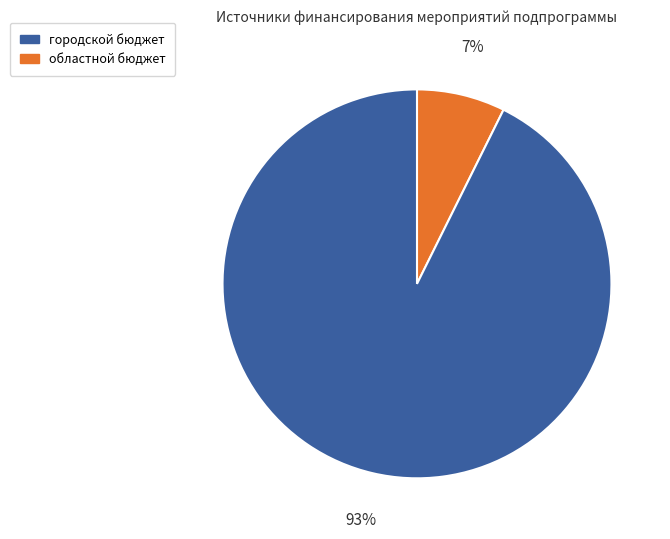

Is there a majority slice in this chart?

Yes